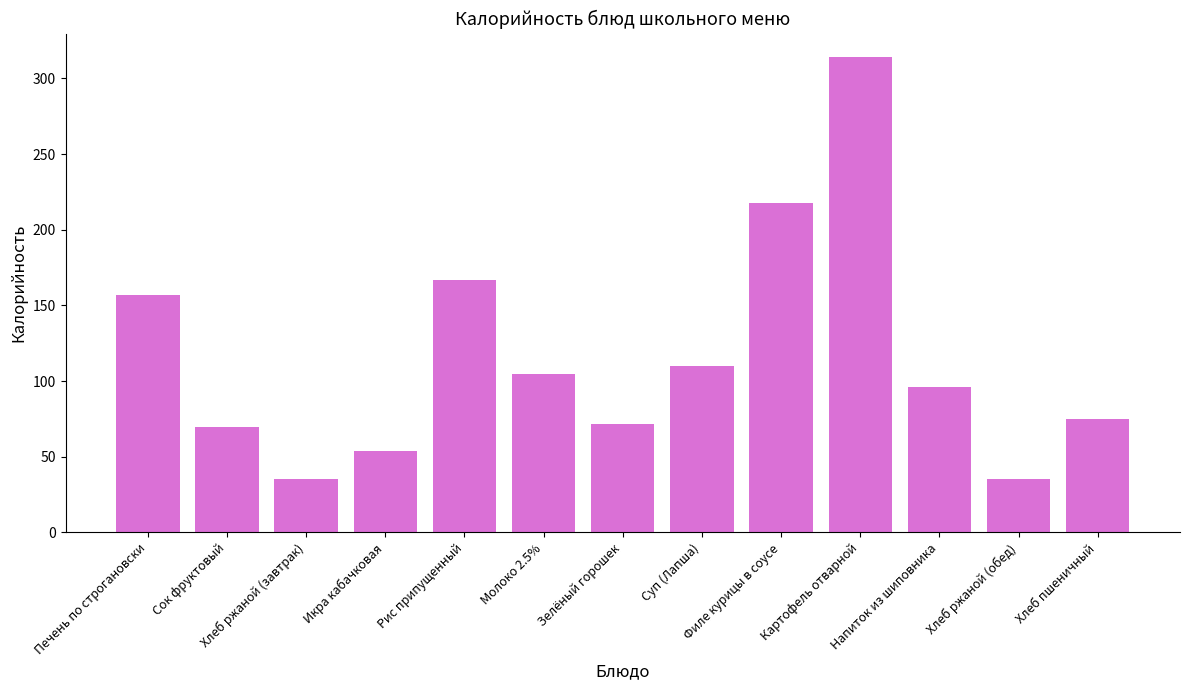

How many bars are there in total?

13